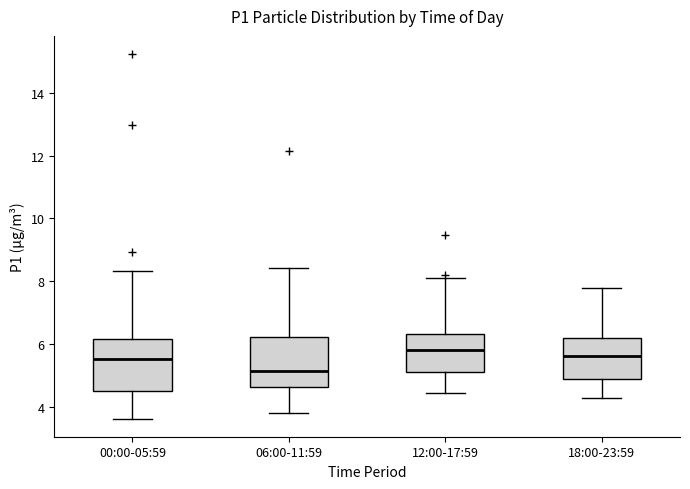

Where is the upper edge of the box for 00:00-05:59 on the y-axis? The values are not printed on the chart, so give them approximately, as read against the axis.

6.2